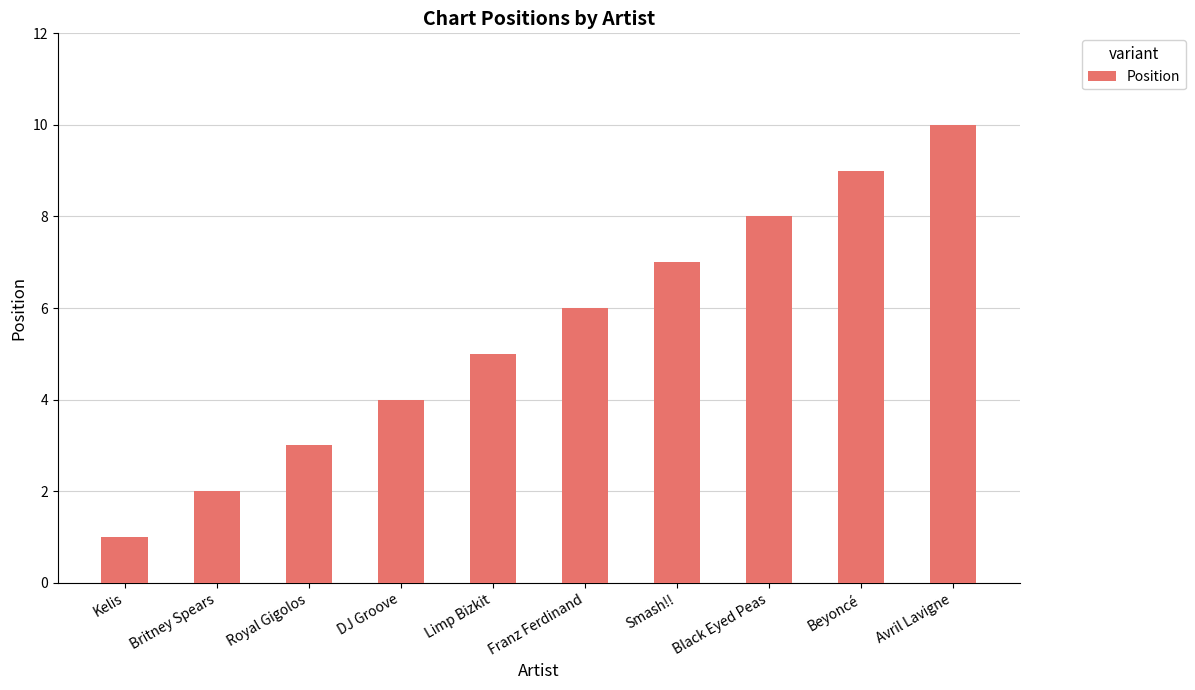

What is the value of the 3rd bar from the left?

3